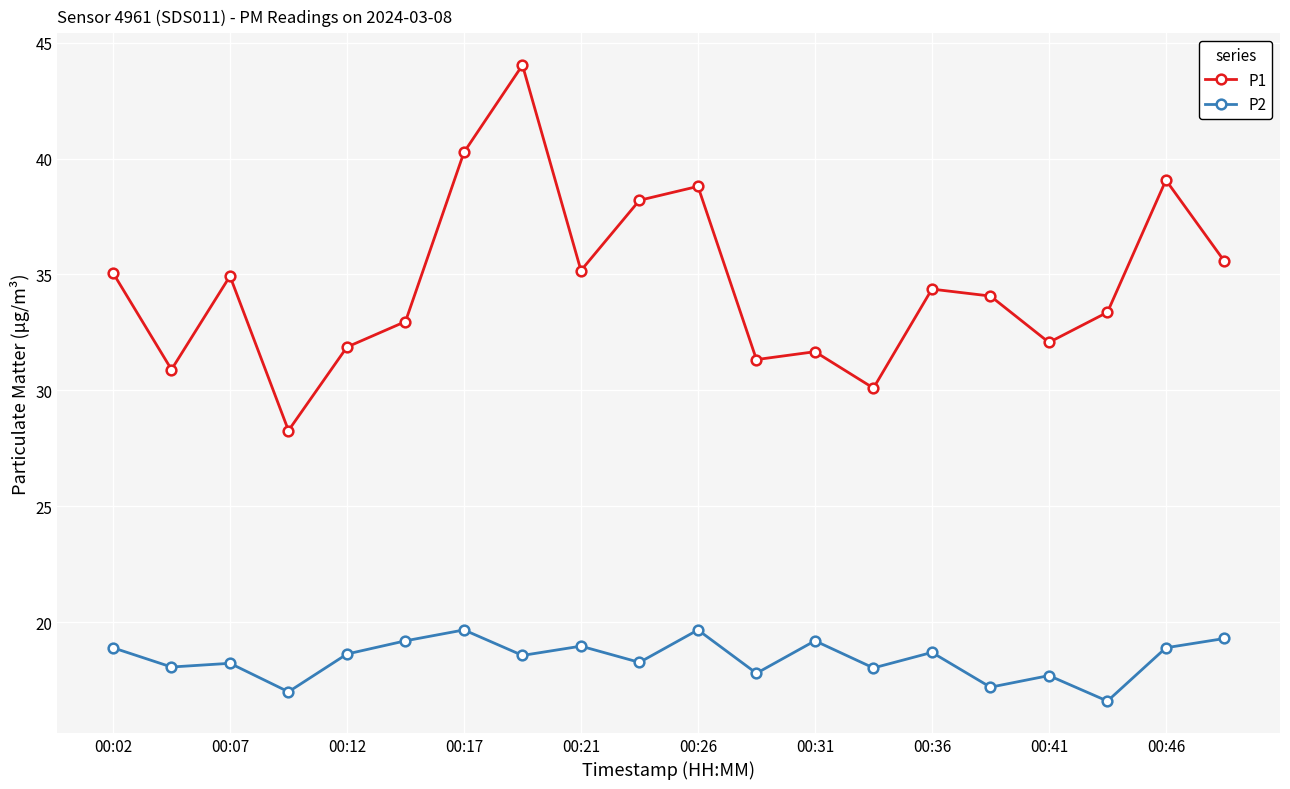

Which series has the widest spread of values?

P1